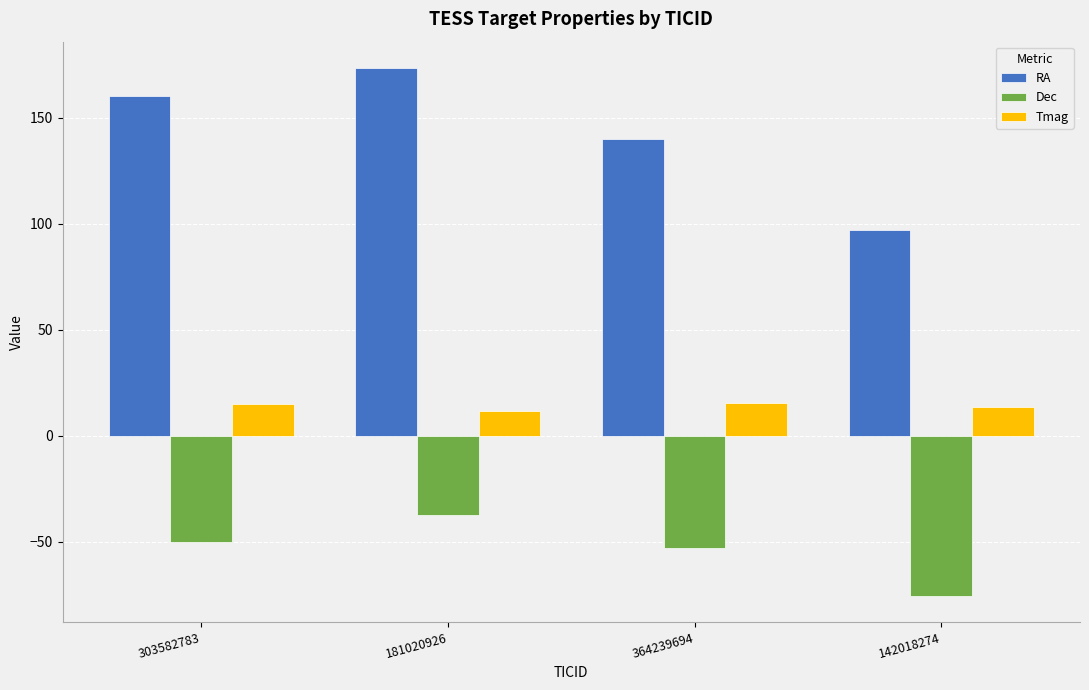

How many data points in RA are less than 160?

2